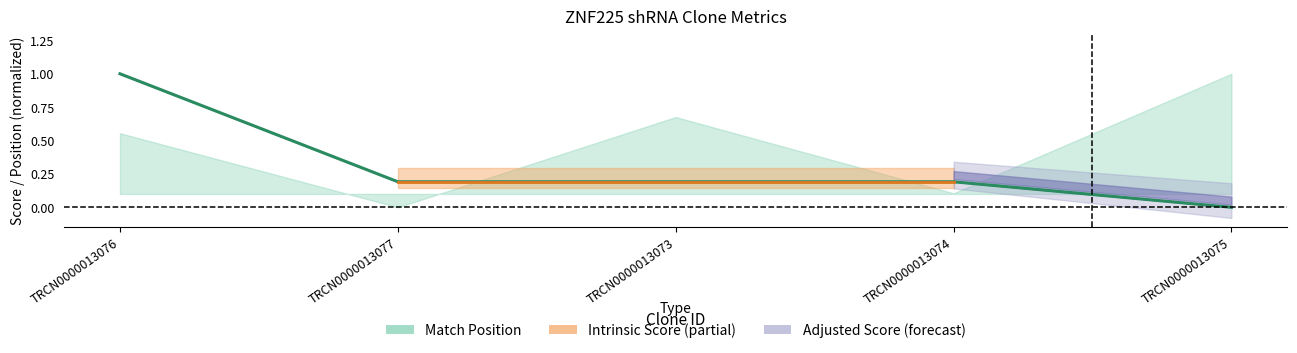

Reading right to left, what are all the values shown in this chart?

TRCN0000013075=0.0	TRCN0000013074=0.2	TRCN0000013073=0.2	TRCN0000013077=0.2	TRCN0000013076=1.0